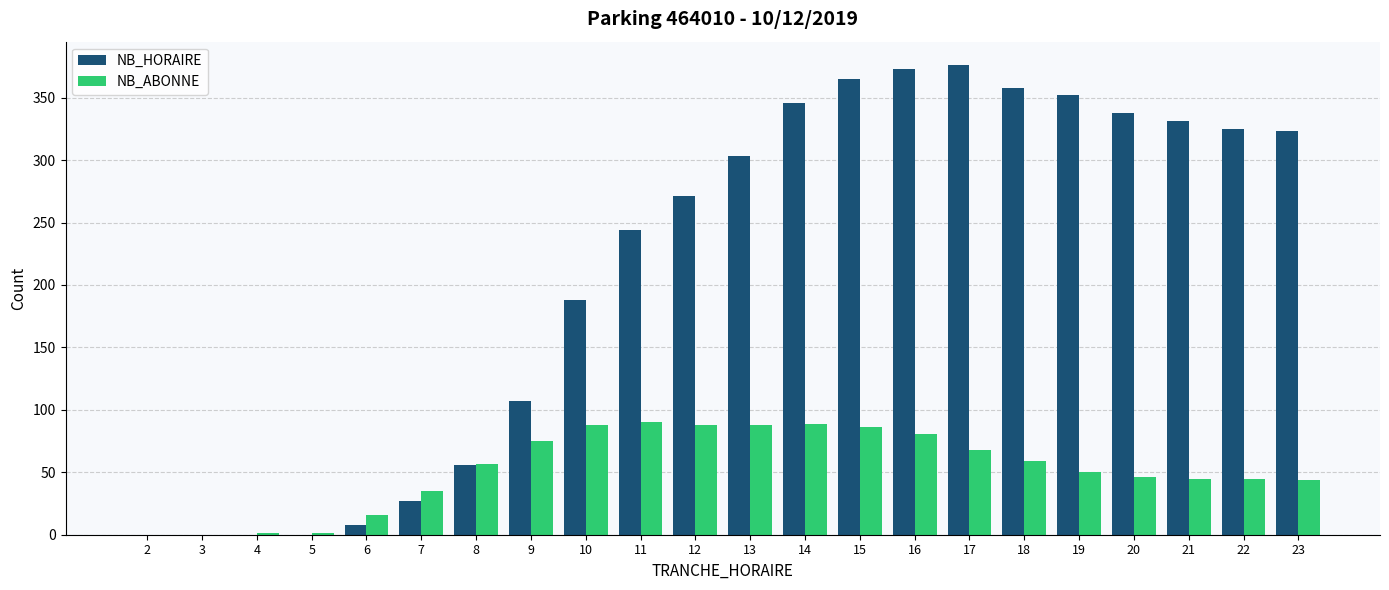

How many groups of bars are there?

22